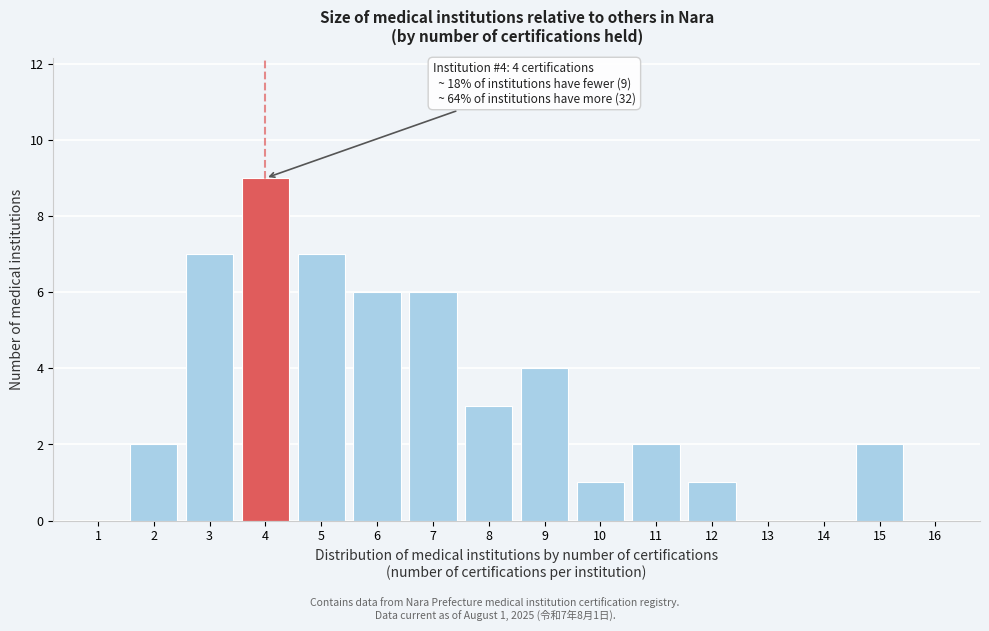

Over which range of the x-axis is the bar tallest?

3.5 to 4.5